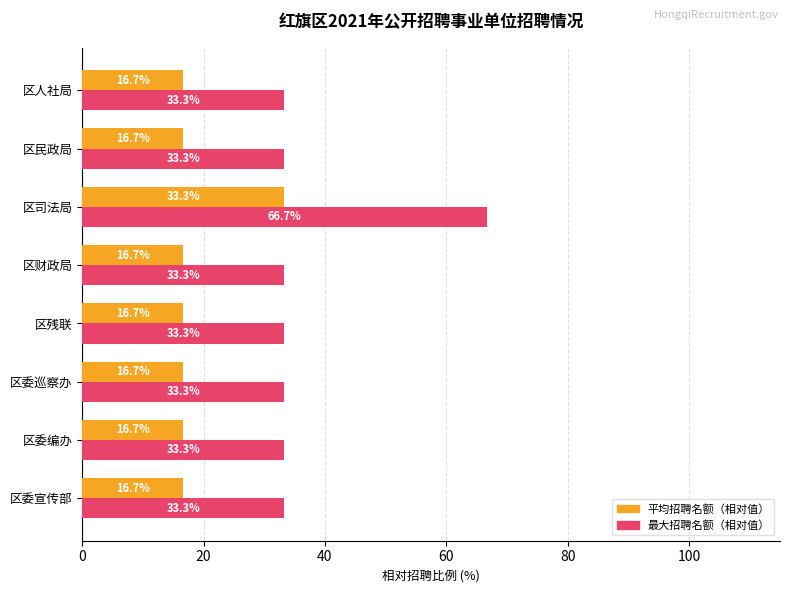

Which category has the highest value in the 最大招聘名额（相对值） series?

区司法局